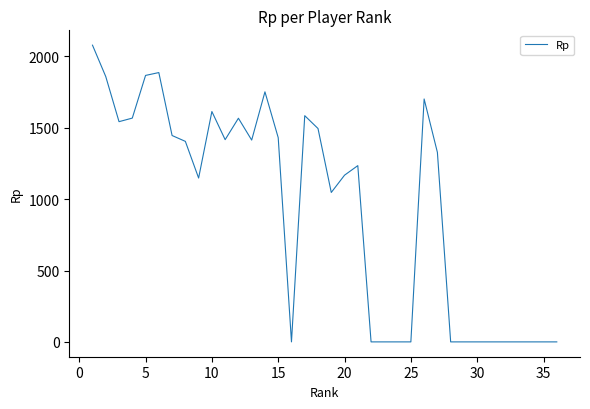

How many categories are shown in the chart?

36